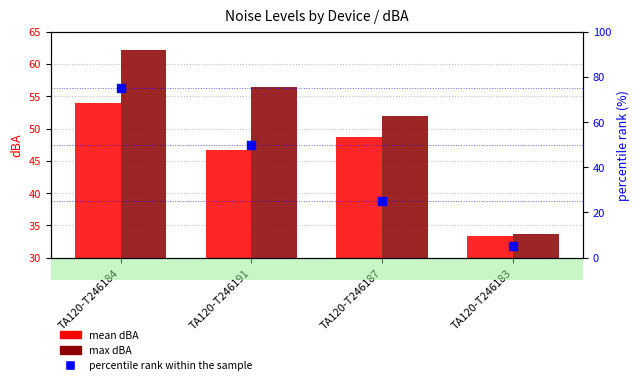

Which series has the largest Y range (max minus min)?

percentile rank within the sample